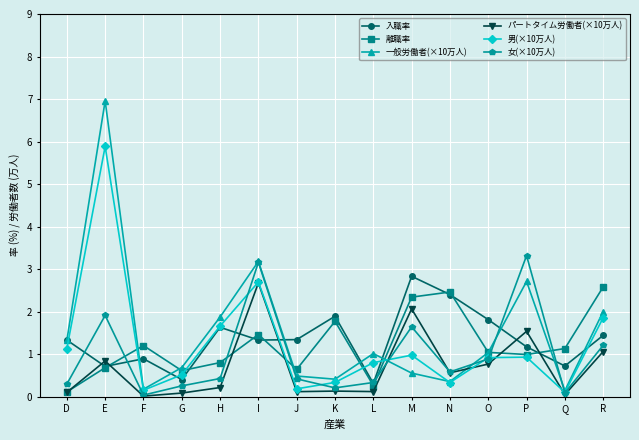

Is it true that 入職率 equals 1.7 at P?

False